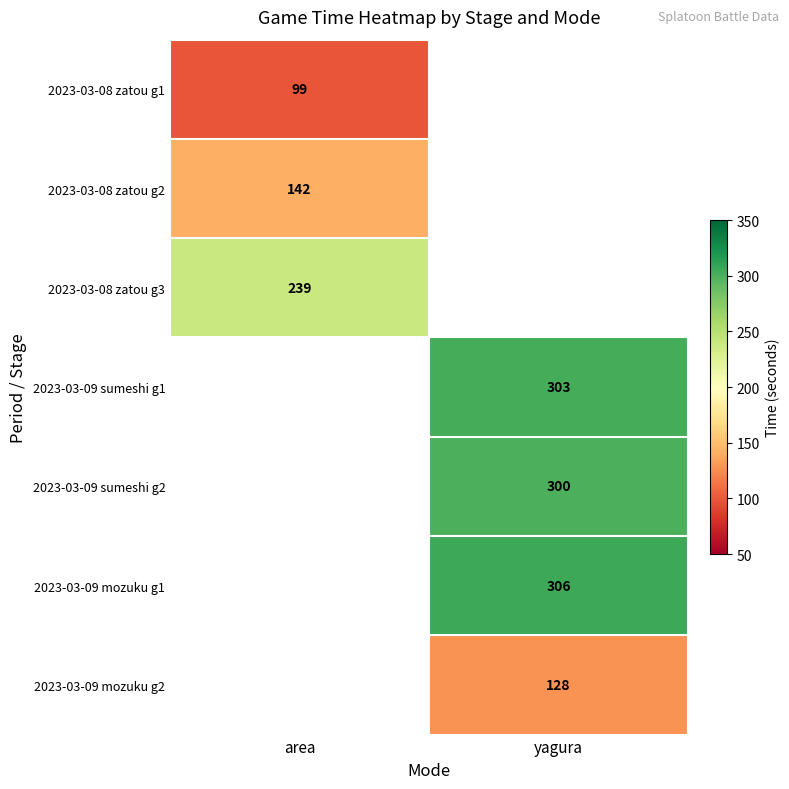

Is the value of 2023-03-08 zatou g1 at area greater than the value of 2023-03-09 sumeshi g1 at yagura?

No